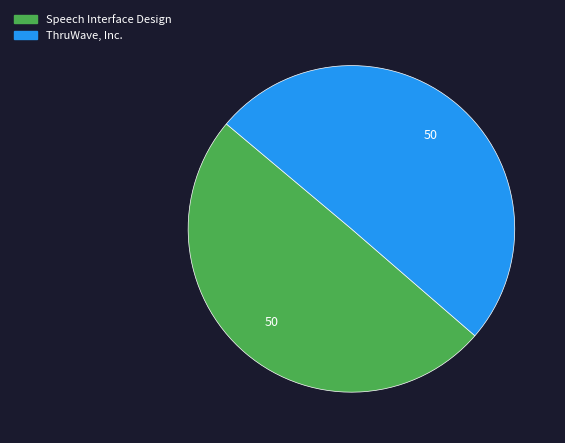

Is the sum of Speech Interface Design and ThruWave, Inc. greater than half?

Yes